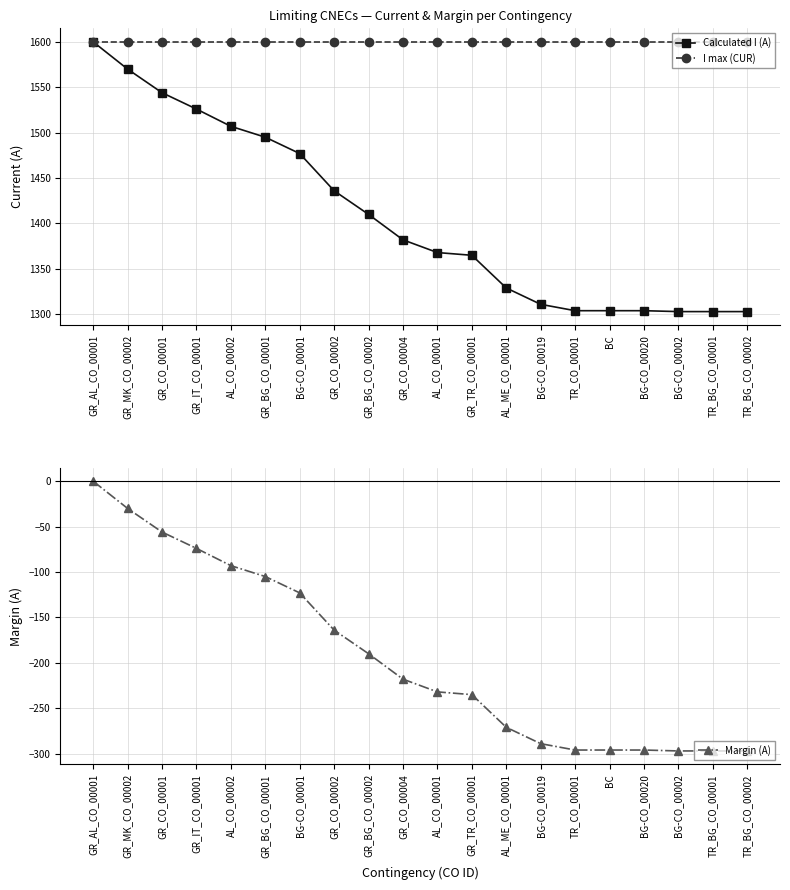

Which series has the largest range (max minus min)?

Calculated I (A)